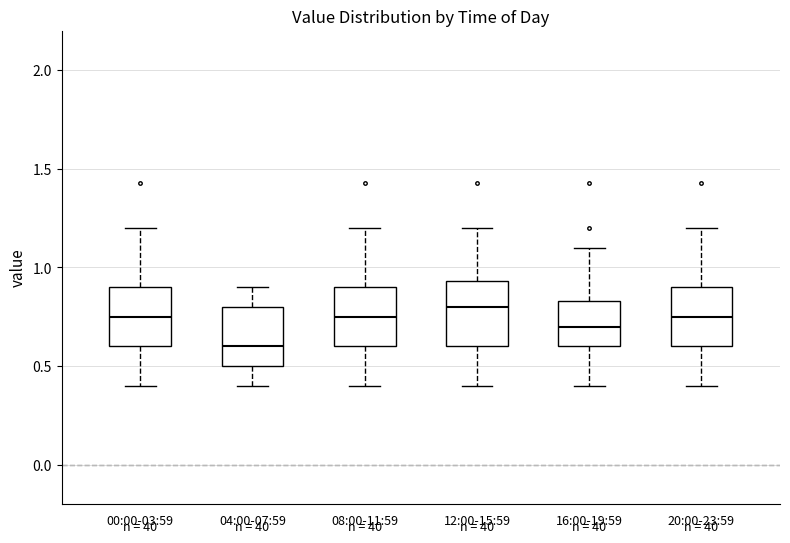

Reading left to right, read every box against the y-axis: the position of its median line, the range the box covers, and the ends of its whiskers. The values are not printed on the chart, so give them approximately, as read against the axis.

00:00-03:59: median 0.75, box 0.60 to 0.90, whiskers 0.40 to 1.20
04:00-07:59: median 0.60, box 0.50 to 0.80, whiskers 0.40 to 0.90
08:00-11:59: median 0.75, box 0.60 to 0.90, whiskers 0.40 to 1.20
12:00-15:59: median 0.80, box 0.60 to 0.95, whiskers 0.40 to 1.20
16:00-19:59: median 0.70, box 0.60 to 0.85, whiskers 0.40 to 1.10
20:00-23:59: median 0.75, box 0.60 to 0.90, whiskers 0.40 to 1.20